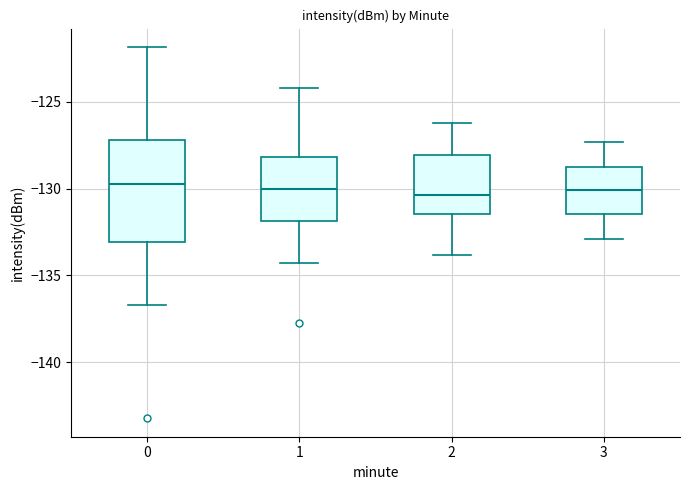

Comparing the boxes themselves (not the whiskers), which one is the tallest?

0